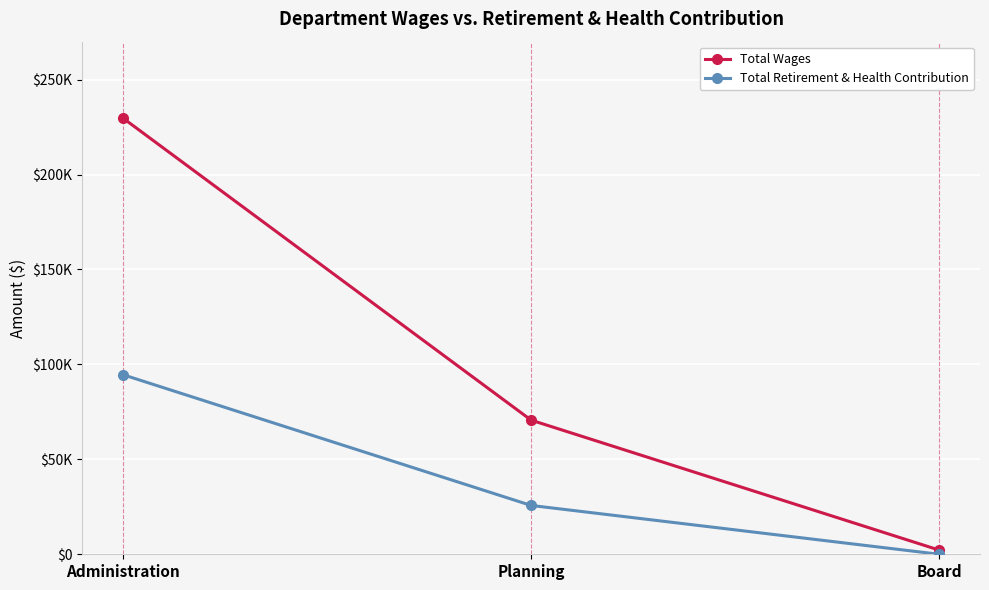

Which series has the widest spread of values?

Total Wages